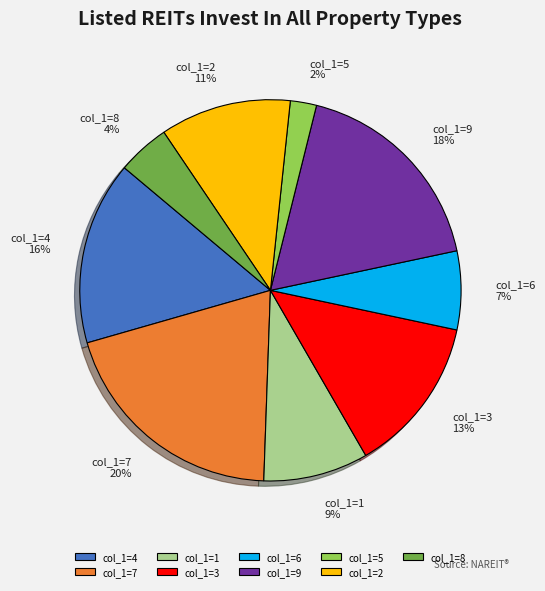

Is there any slice that represents more than half of the pie?

No